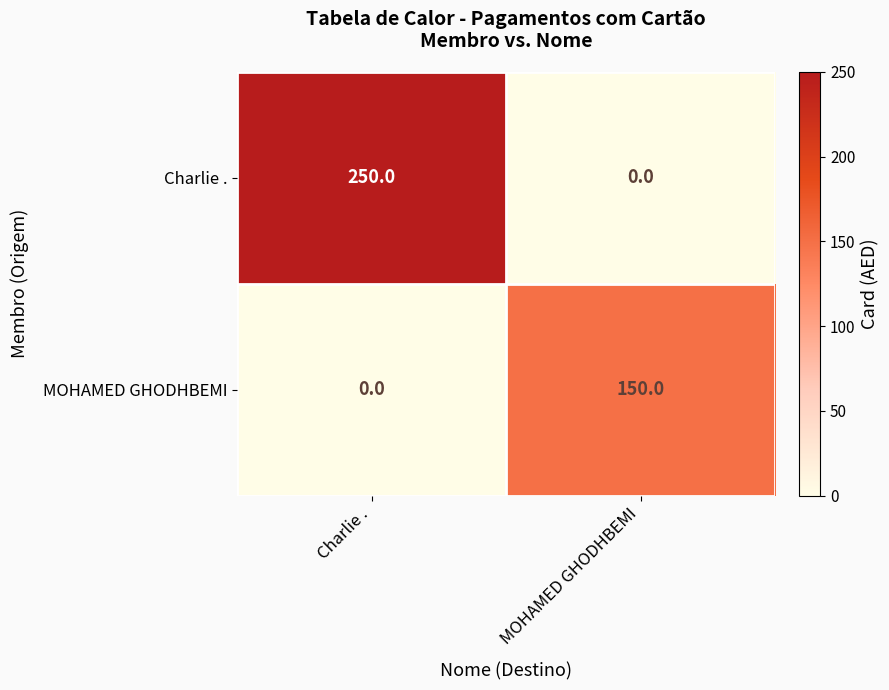

Which series has the widest spread of values?

Charlie .